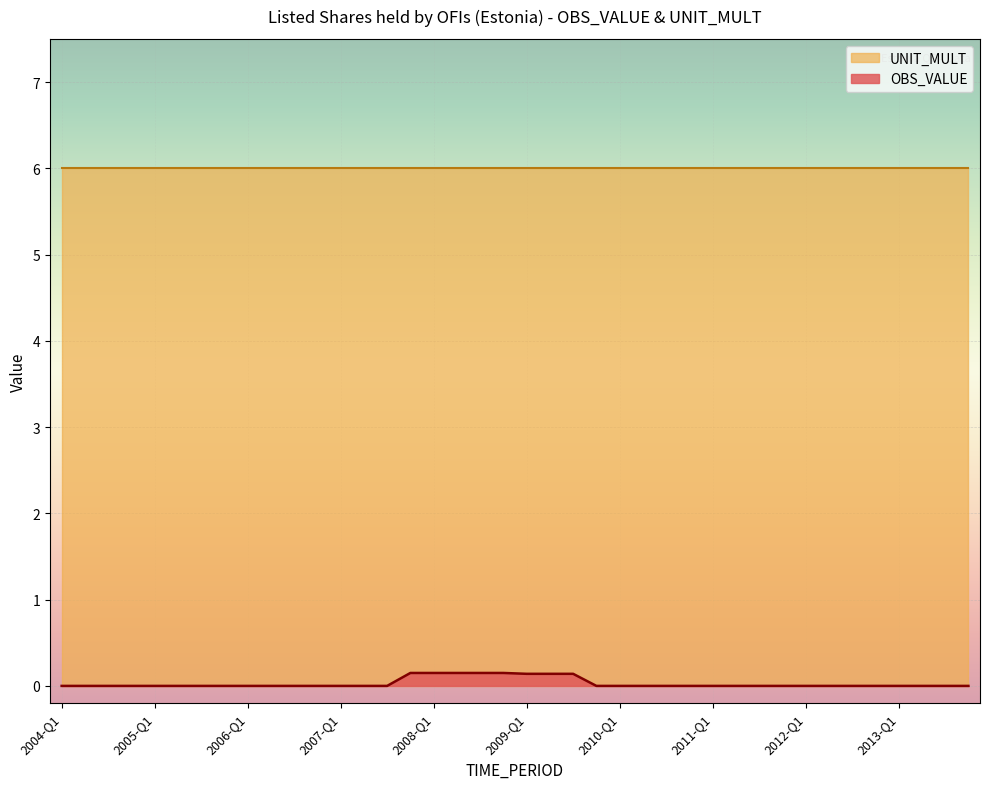

What position from the left is 2008-Q1?

17